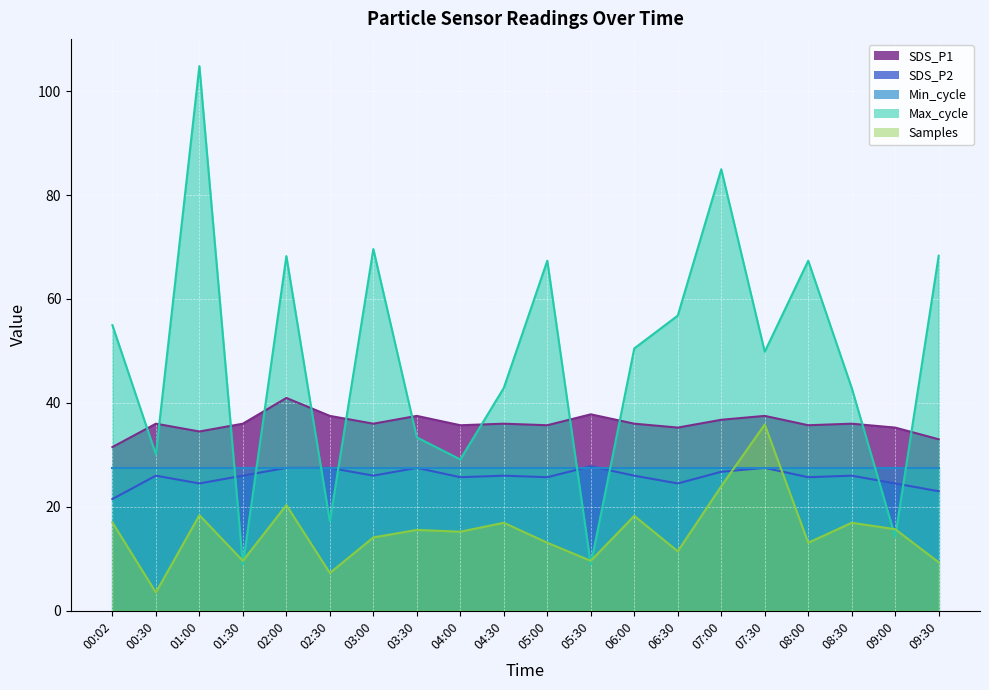

Between 02:30 and 08:30, which series saw the biggest shift?

Max_cycle